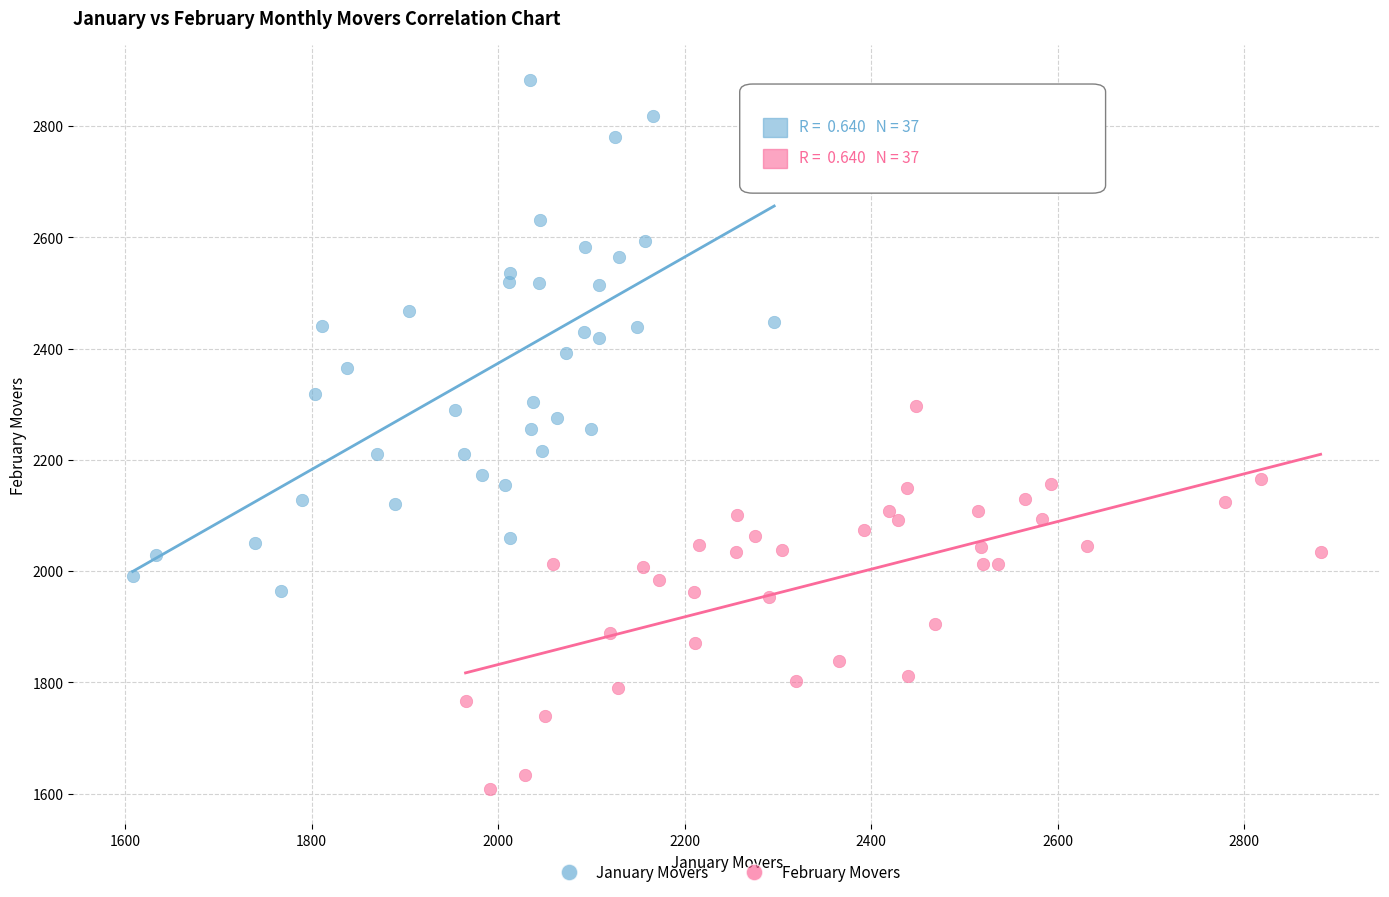

Which series contains the lowest Y value?

February Movers